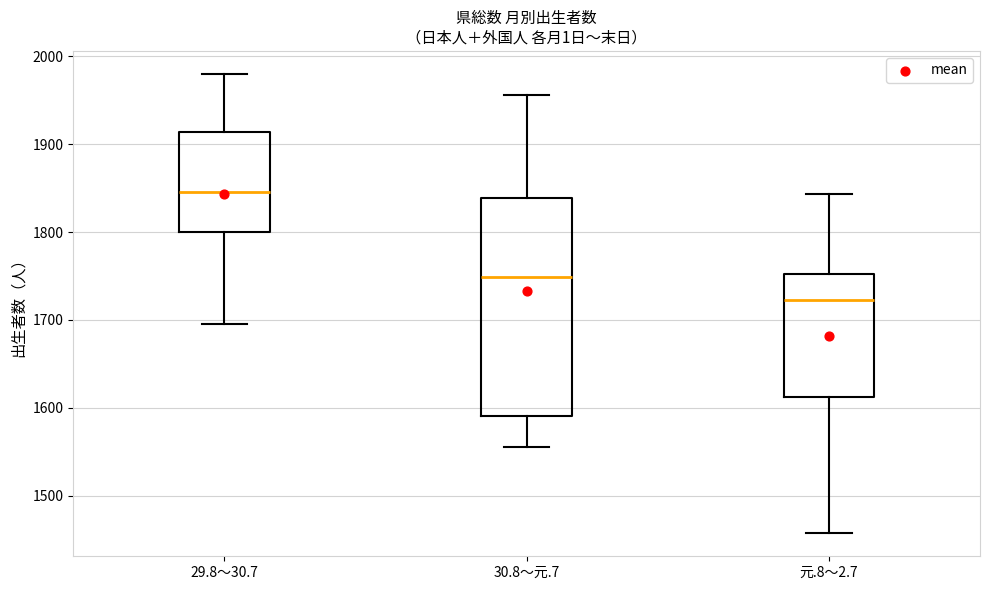

Reading left to right, transcribe this box plot: for each box, give where its median line is, the range the box spans, and where its two whiskers end, as read against the y-axis. The values are not printed on the chart, so give them approximately, as read against the axis.

29.8～30.7: median 1850, box 1800 to 1910, whiskers 1700 to 1980
30.8～元.7: median 1750, box 1590 to 1840, whiskers 1560 to 1960
元.8～2.7: median 1720, box 1610 to 1750, whiskers 1460 to 1840